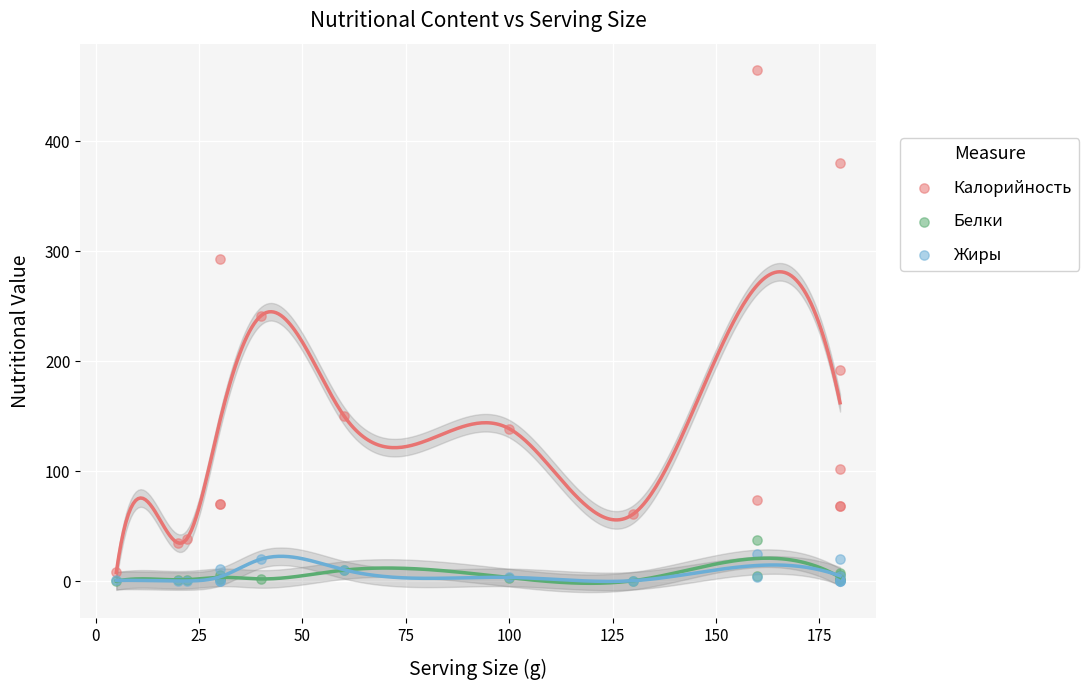

Across all series, what Y value is closest to 232?

241.3